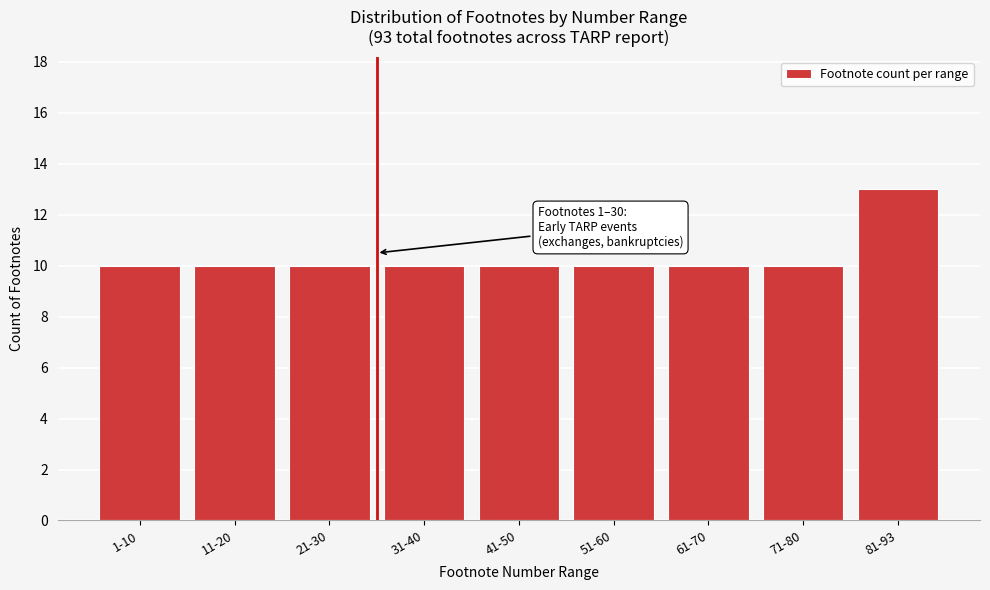

Reading left to right, extract all data points from this chart.

10	10	10	10	10	10	10	10	13